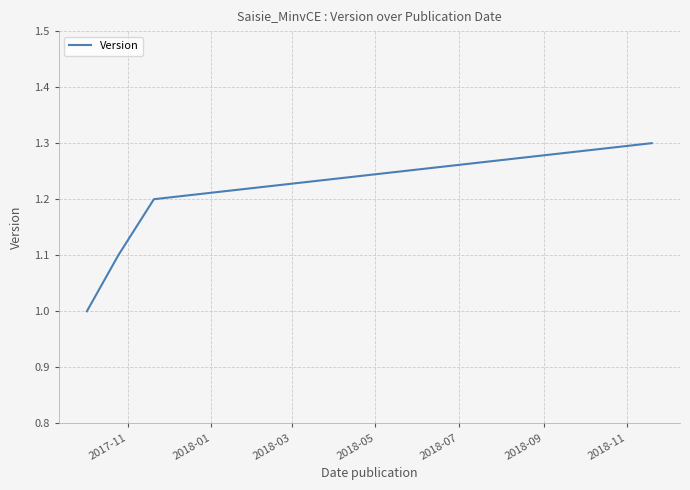

How many values are between 1 and 2?

4